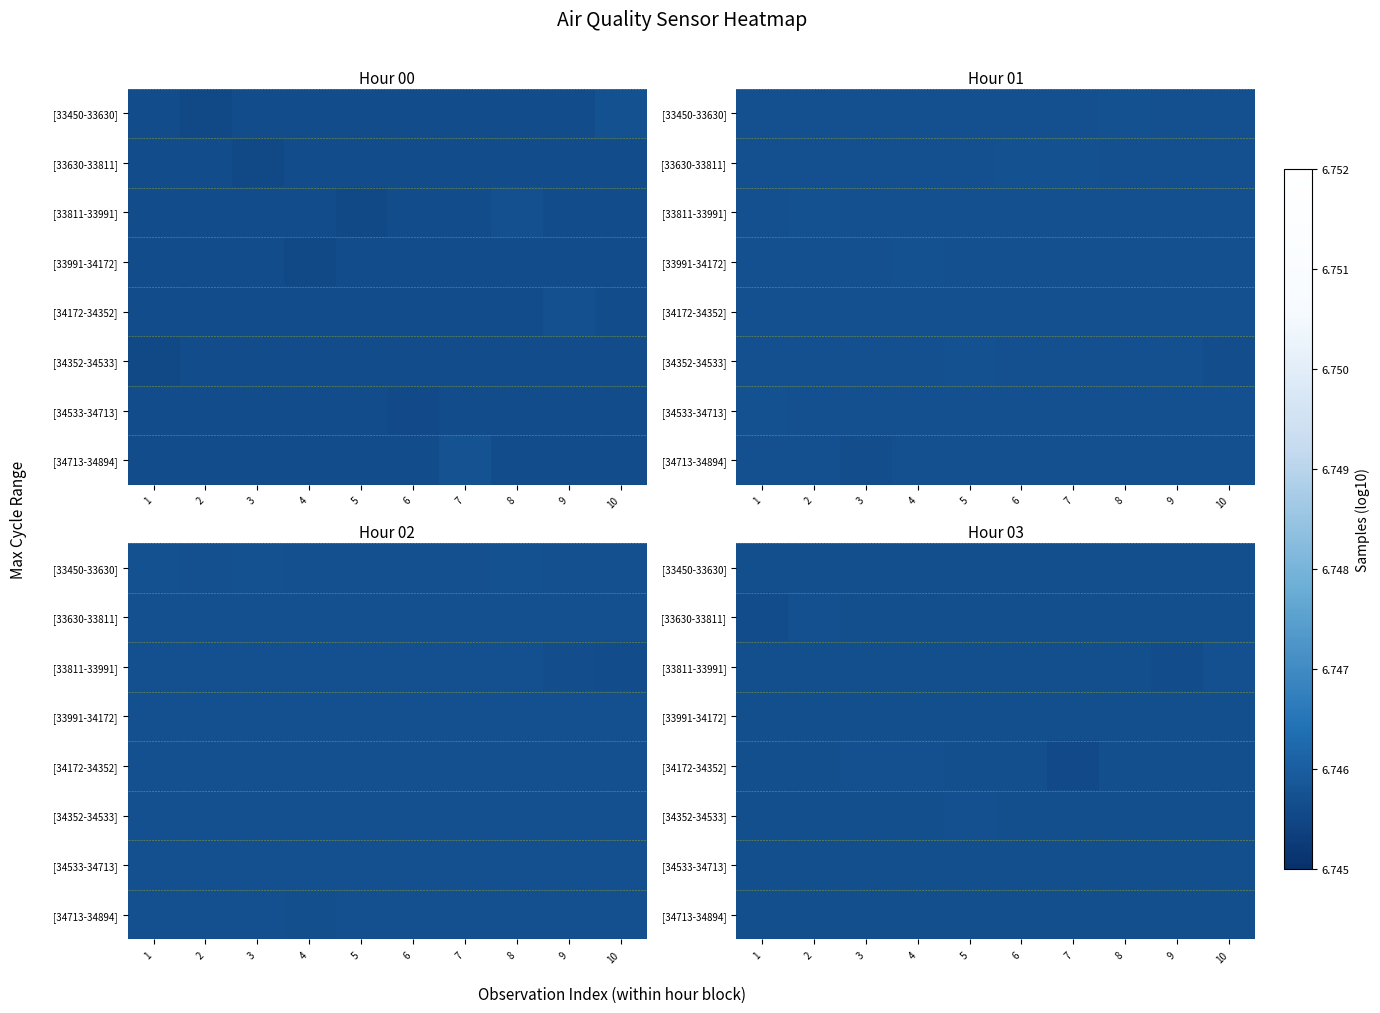

The [33630-33811] series shows 6.7 at 5. True or false?

True